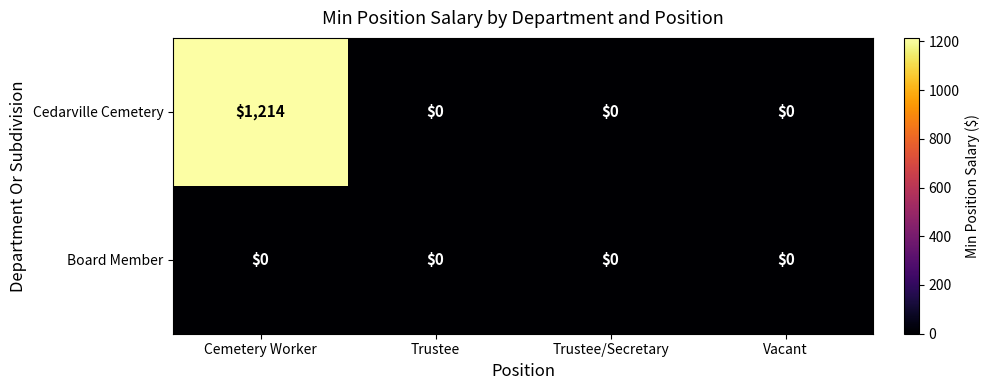

Reading right to left, what are all the values shown in this chart?

Cedarville Cemetery: Vacant=0	Trustee/Secretary=0	Trustee=0	Cemetery Worker=1214
Board Member: Vacant=0	Trustee/Secretary=0	Trustee=0	Cemetery Worker=0